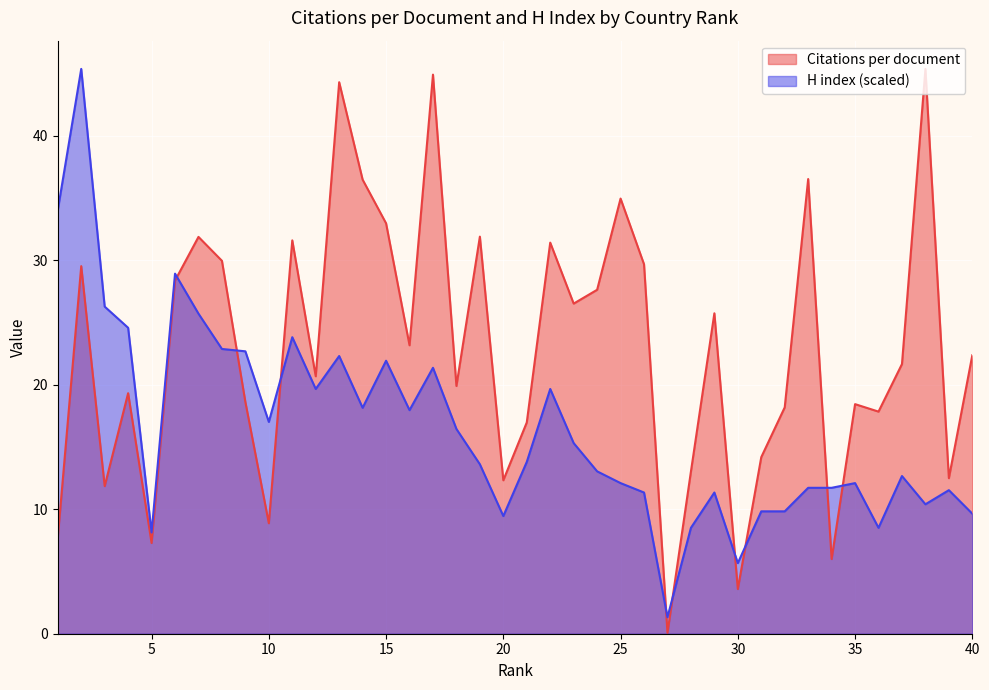

How many times do H index and Citations per document cross each other?

9